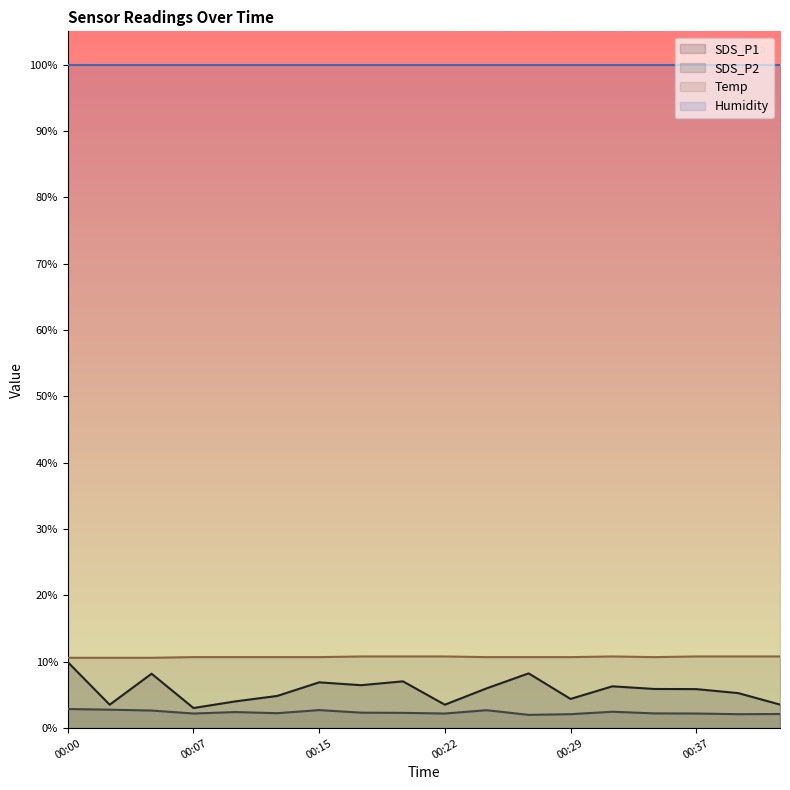

How many Temp values are between 10 and 11?

18